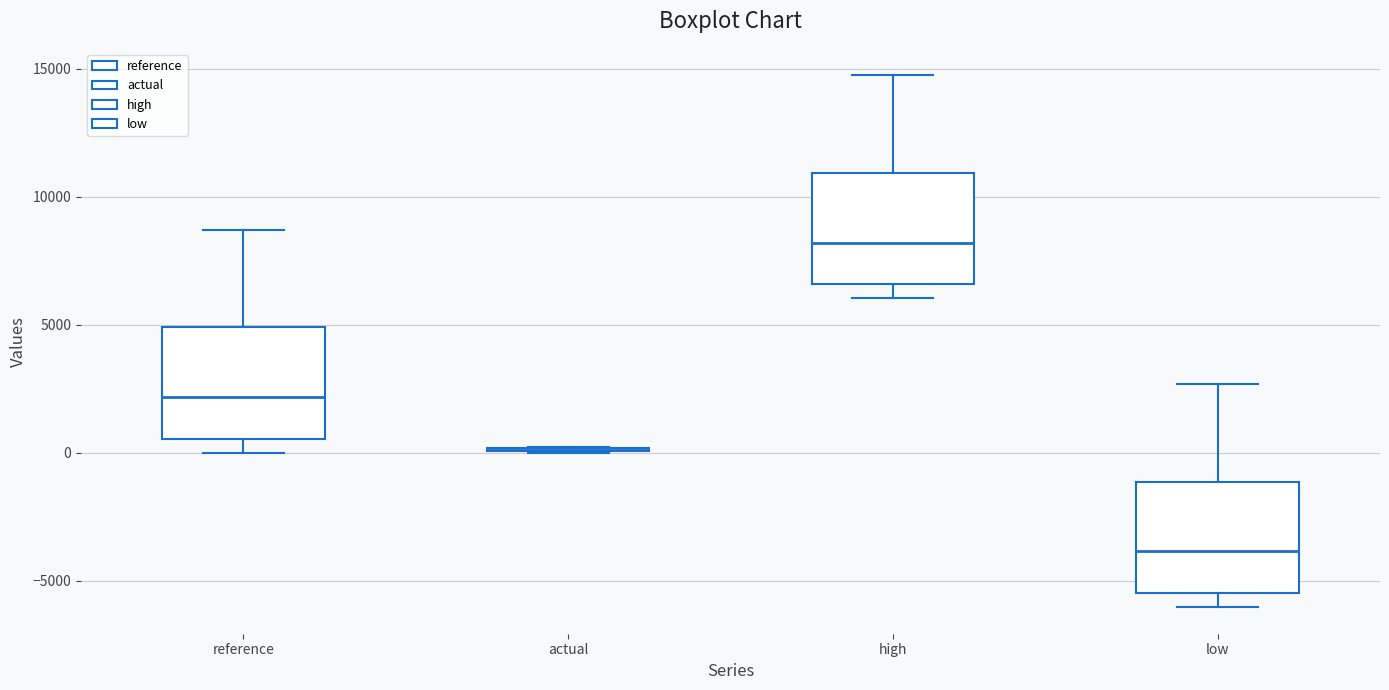

Reading left to right, transcribe this box plot: for each box, give where its median line is, the range the box spans, and where its two whiskers end, as read against the y-axis. The values are not printed on the chart, so give them approximately, as read against the axis.

reference: median 2000, box 500 to 5000, whiskers 0 to 8500
actual: box collapsed to a line at 0, whiskers 0 to 0
high: median 8000, box 6500 to 11000, whiskers 6000 to 14500
low: median -4000, box -5500 to -1000, whiskers -6000 to 2500